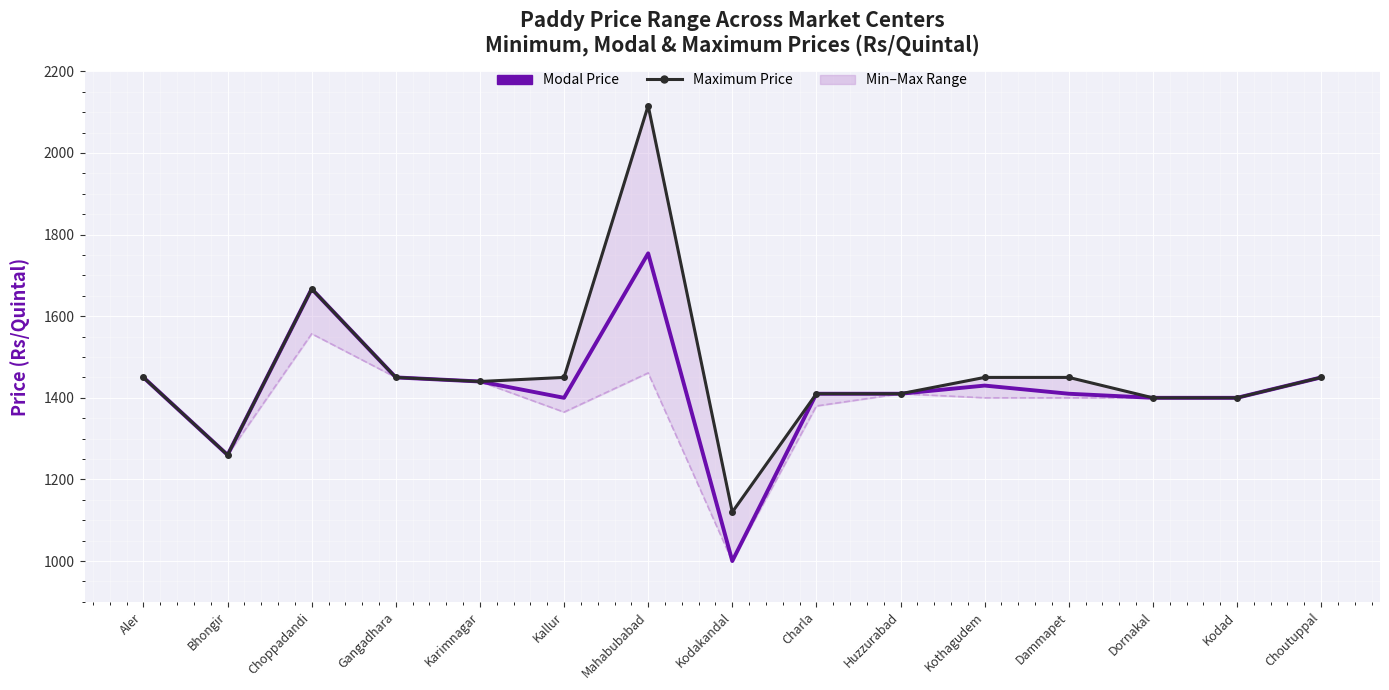

Is this an area chart (filled region under the line)?

No